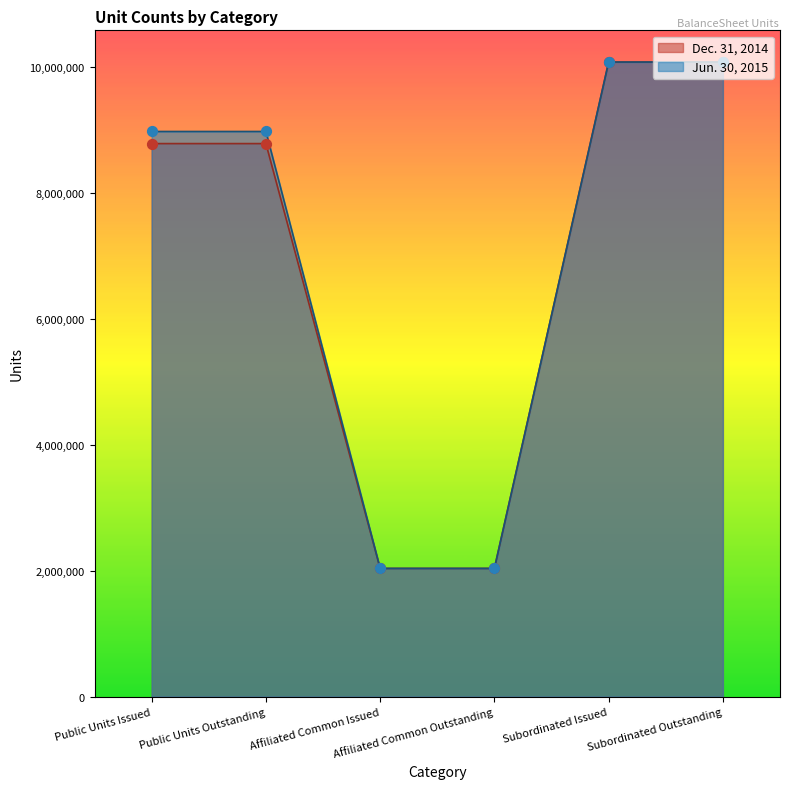

Which series reaches the minimum Y coordinate?

Jun. 30, 2015